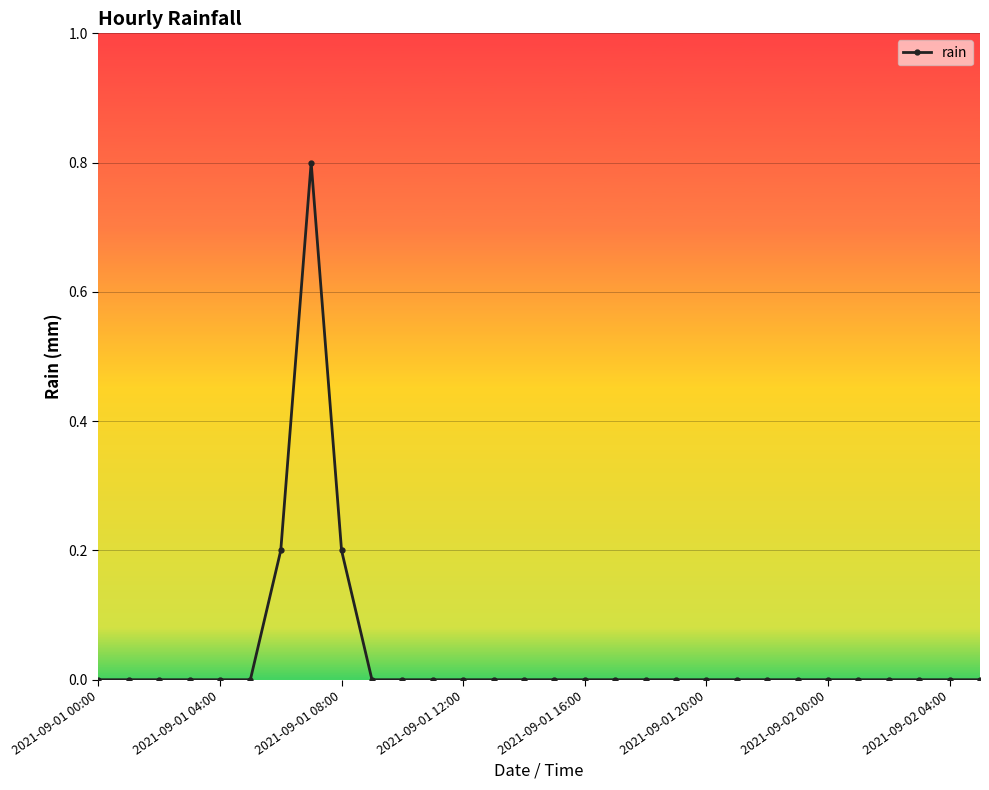

What is the sum of all values?

1.2